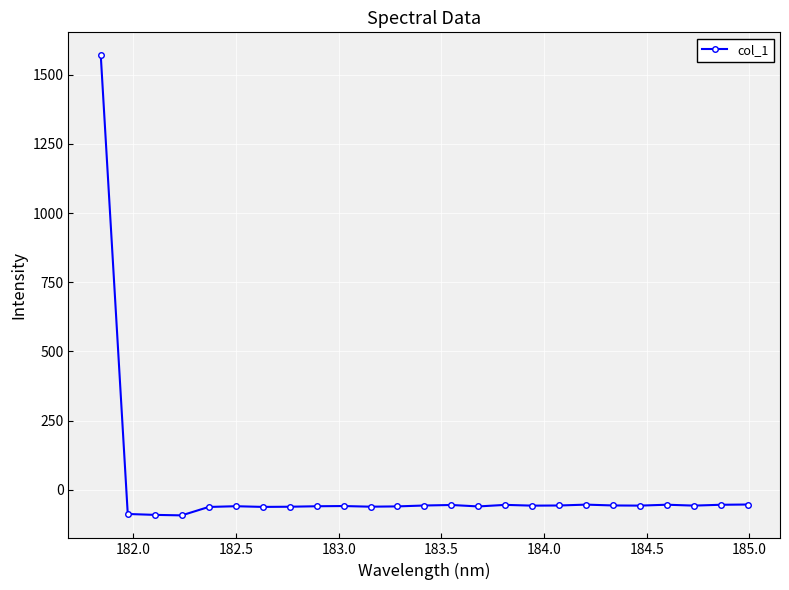

How many values are below zero?

24